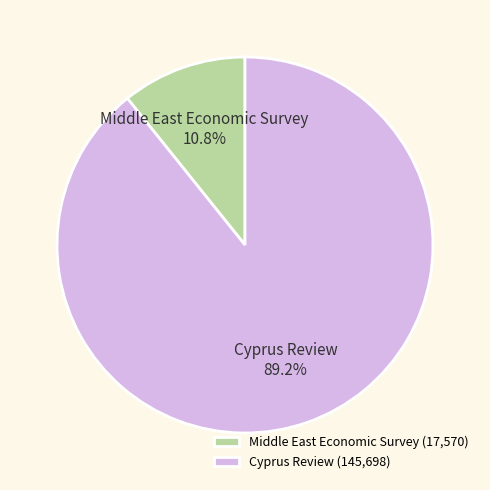

To the nearest percent, what is the difference between the largest and smallest slice percentages?

78%